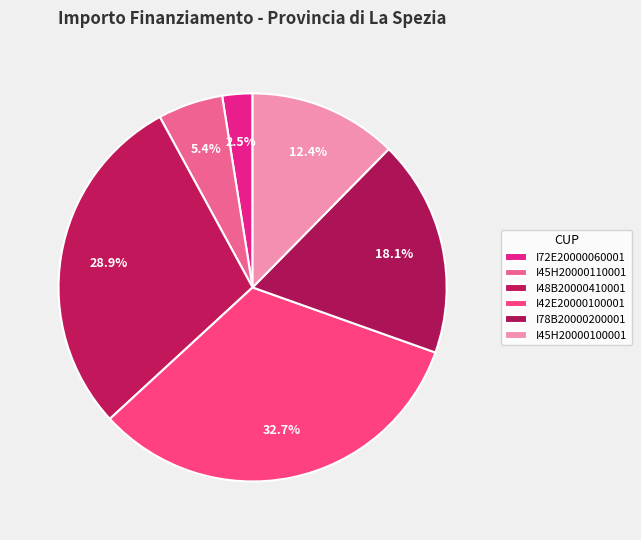

How many segments does this pie chart have?

6